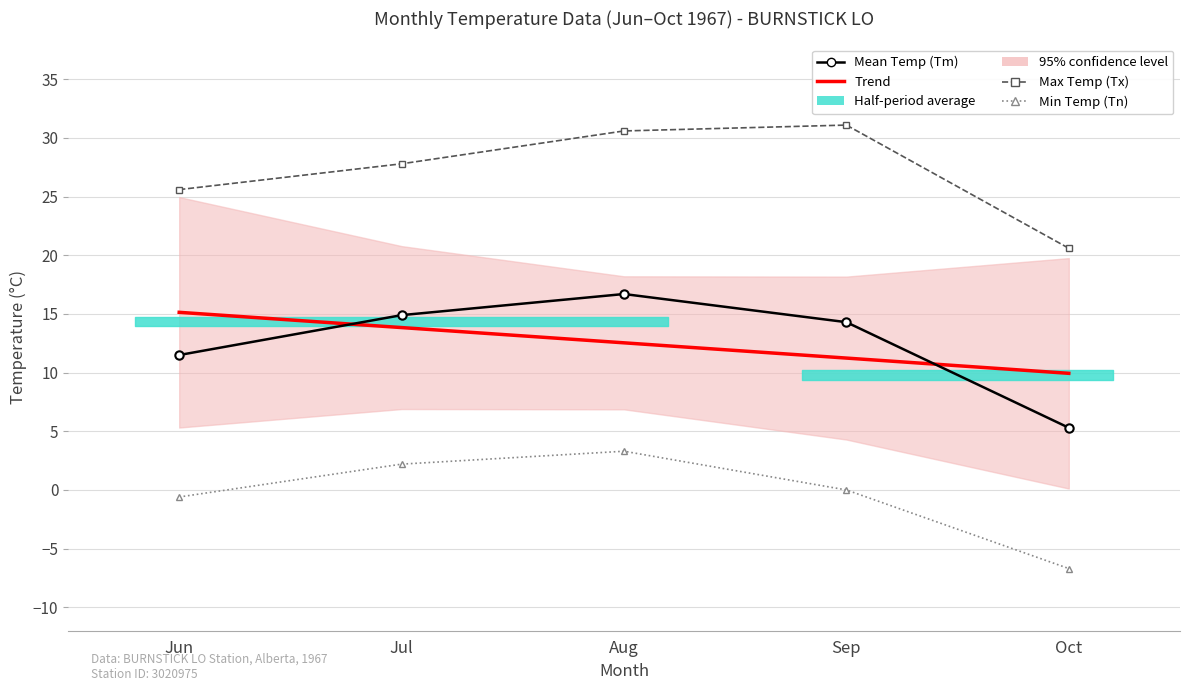

What is the total value across all series at Oct?

29.1